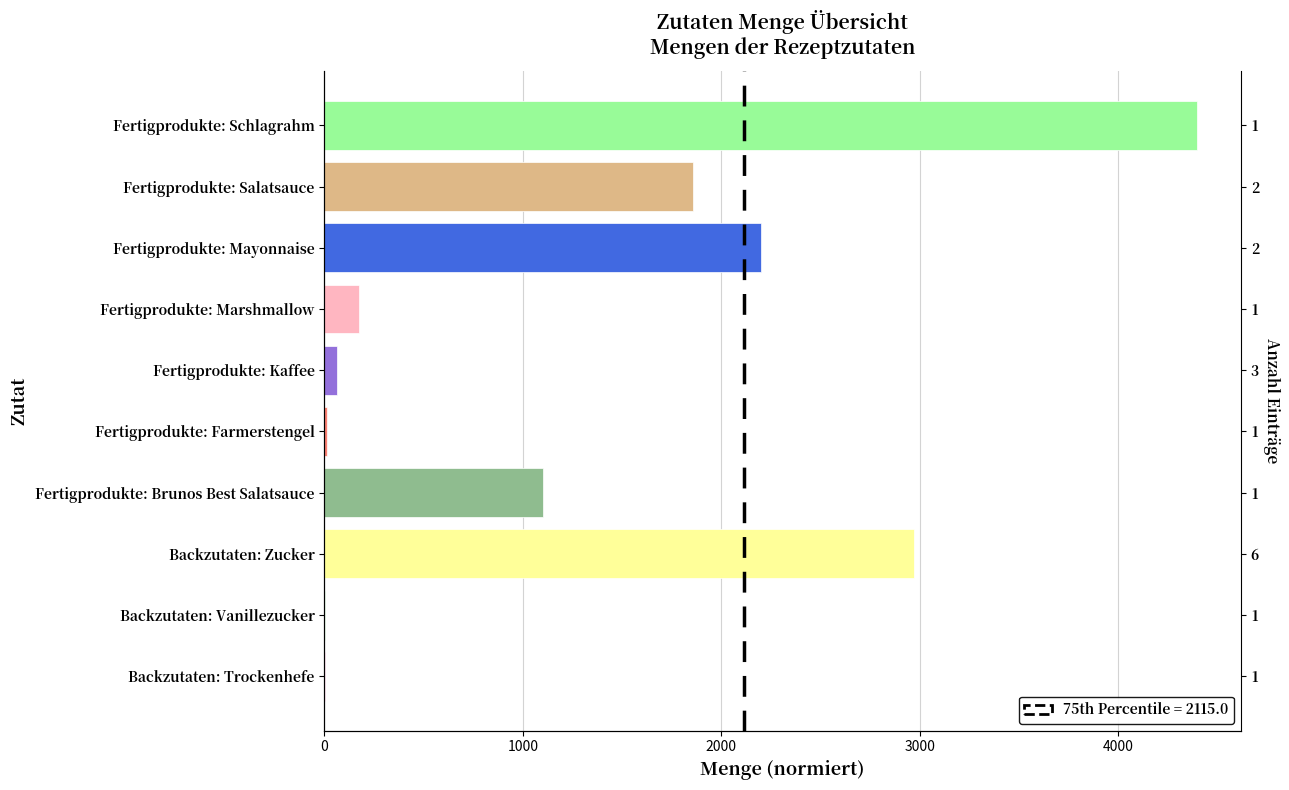

What is the label of the 7th bar from the left?

Fertigprodukte: Marshmallow